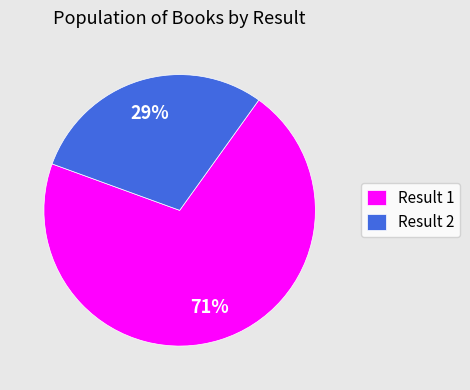

Is there any slice that represents more than half of the pie?

Yes